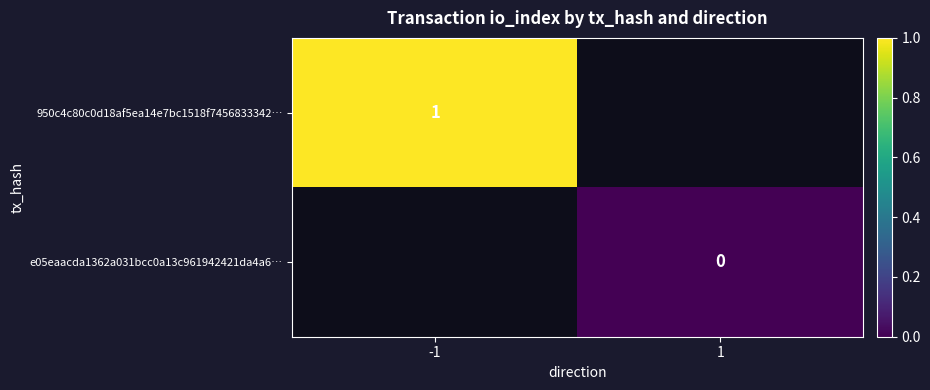

True or false: 950c4c80c0d18af5ea14e7bc1518f7456833342… has a value of 1 at -1.

True